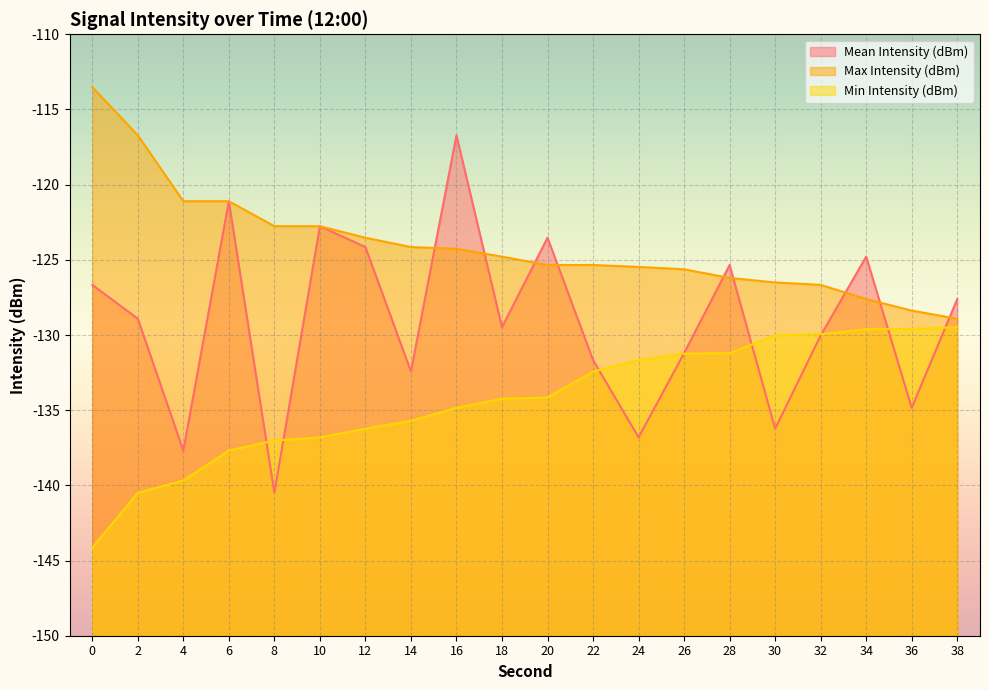

The value of Mean Intensity (dBm) at 28 is -125.3. True or false?

True